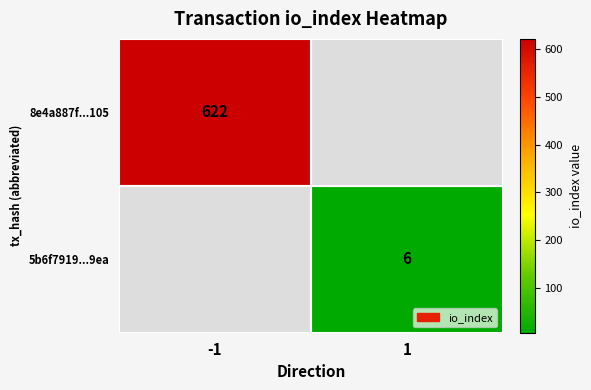

What is the smallest value displayed?

6.0